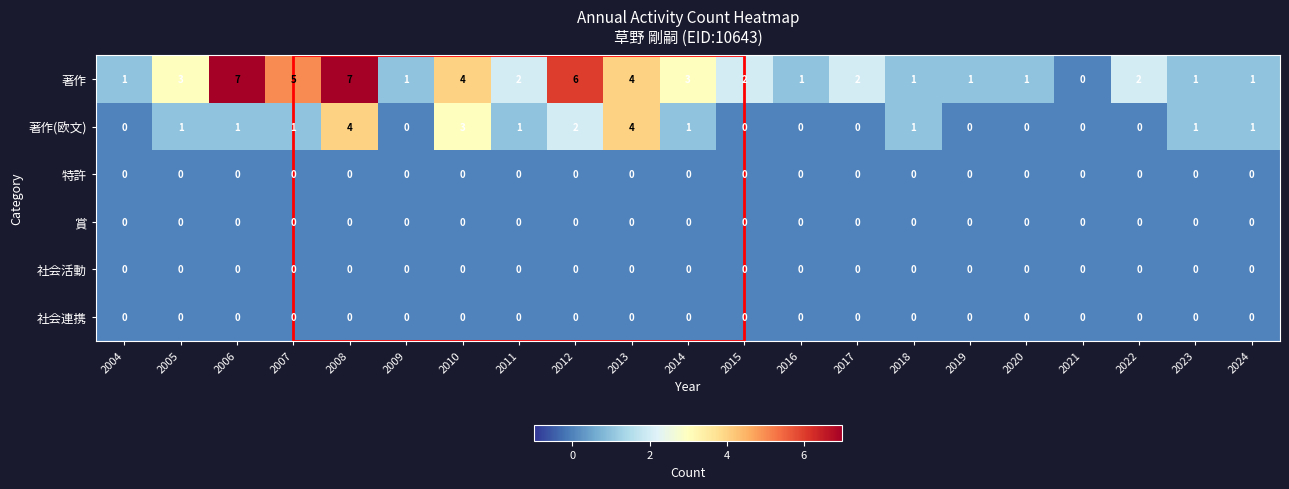

Count the 著作 values in the range 1 to 4.

16